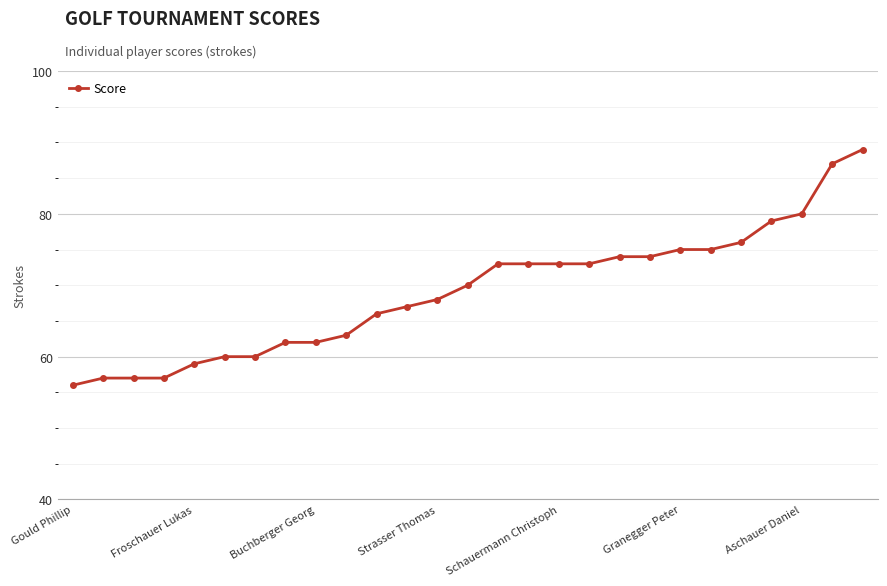

What is the sum of all values?

1865